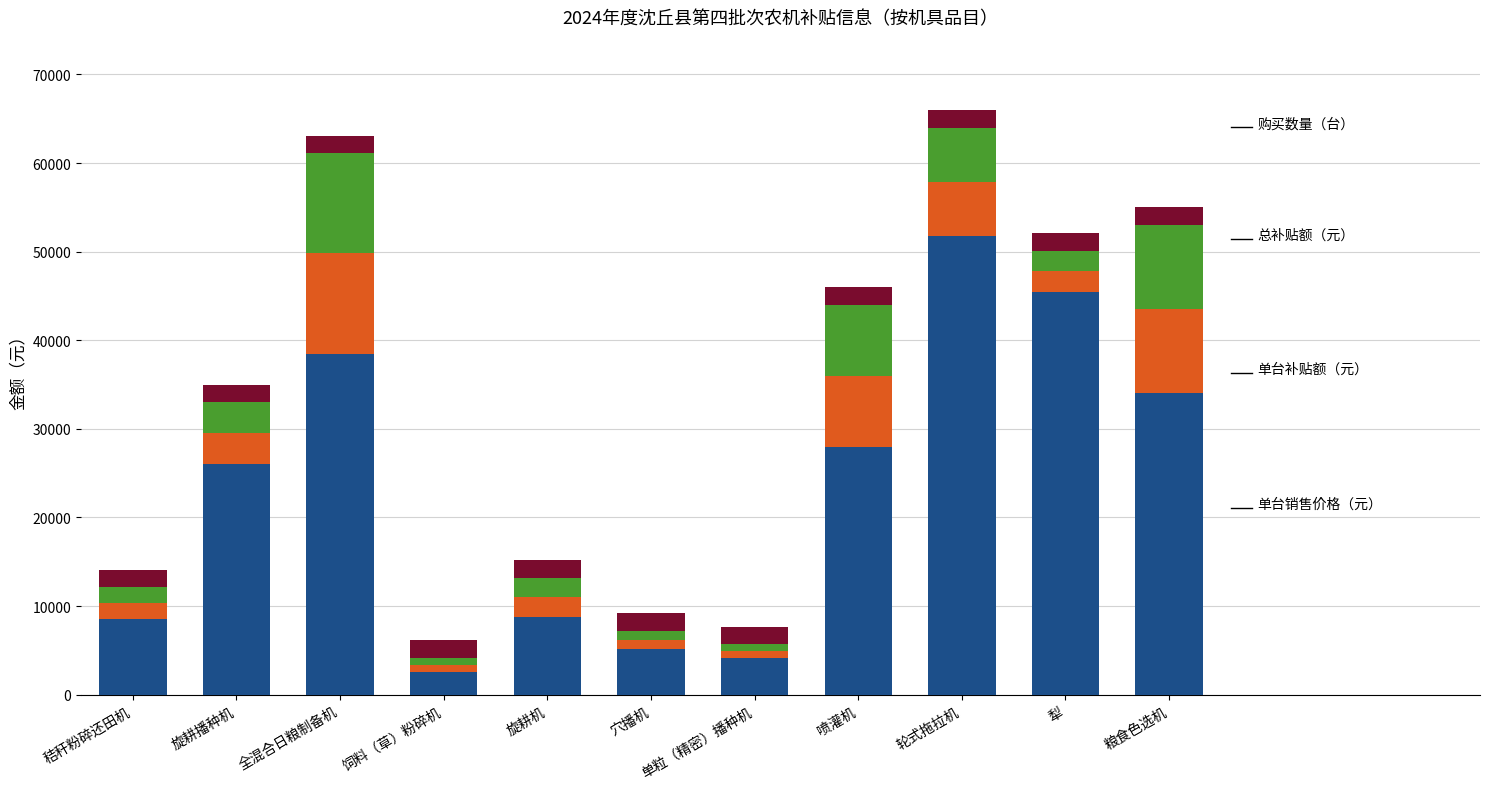

What is the total value across all series at 旋耕机?

15200